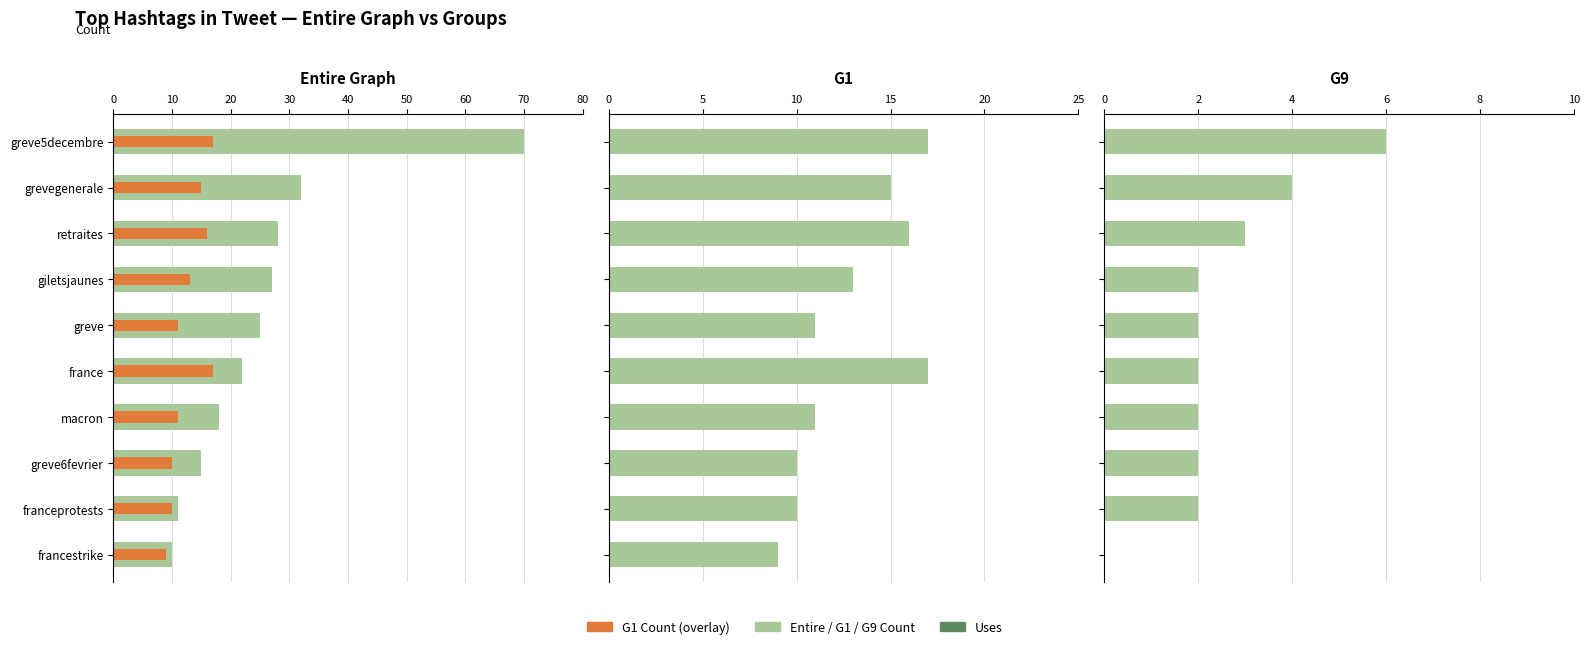

How many categories are shown in the chart?

10